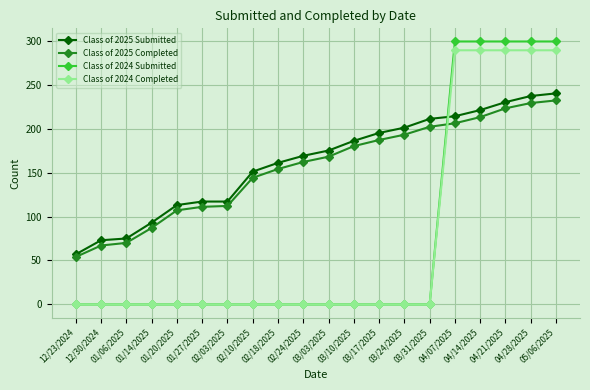

What is the sum of the Class of 2024 Submitted values at 04/21/2025 and 02/03/2025?

299